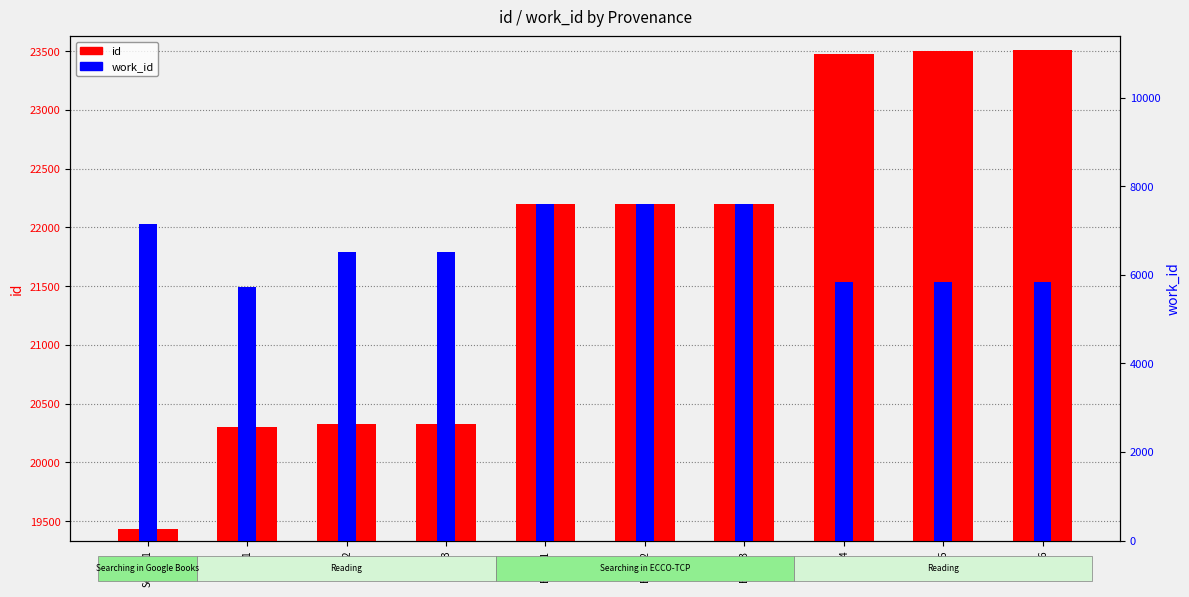

At which label does id reach its peak?

Read6